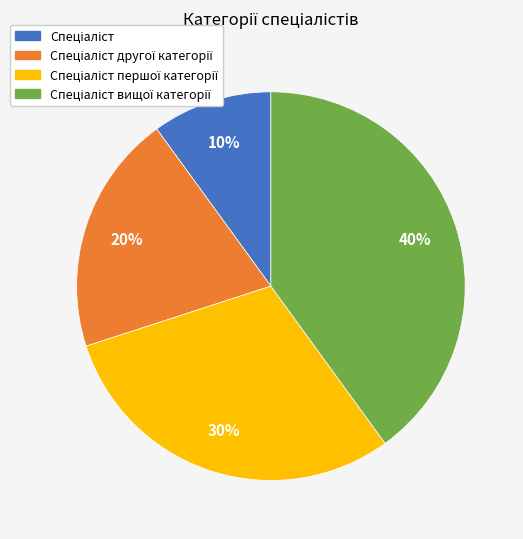

To the nearest percent, what is the difference between the largest and smallest slice percentages?

30%